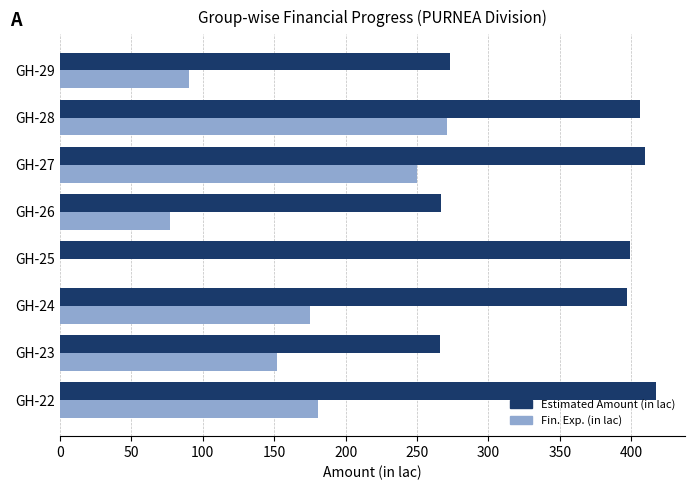

How many categories are shown in the chart?

8